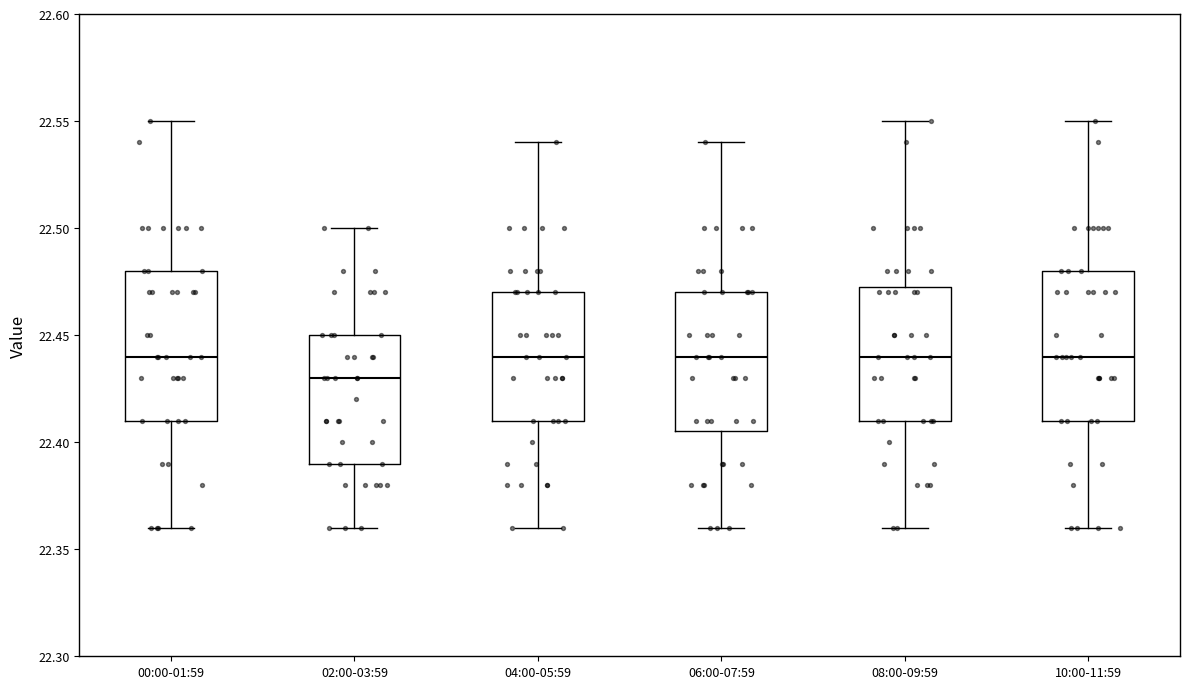

Reading left to right, read every box against the y-axis: the position of its median line, the range the box covers, and the ends of its whiskers. The values are not printed on the chart, so give them approximately, as read against the axis.

00:00-01:59: median 22.440, box 22.410 to 22.480, whiskers 22.360 to 22.550
02:00-03:59: median 22.430, box 22.390 to 22.450, whiskers 22.360 to 22.500
04:00-05:59: median 22.440, box 22.410 to 22.470, whiskers 22.360 to 22.540
06:00-07:59: median 22.440, box 22.405 to 22.470, whiskers 22.360 to 22.540
08:00-09:59: median 22.440, box 22.410 to 22.475, whiskers 22.360 to 22.550
10:00-11:59: median 22.440, box 22.410 to 22.480, whiskers 22.360 to 22.550